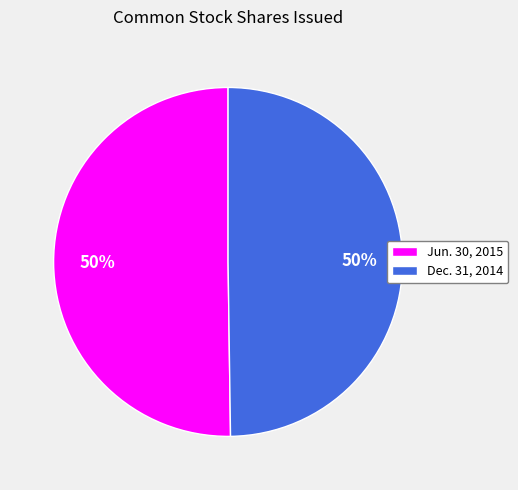

Do Dec. 31, 2014 and Jun. 30, 2015 together represent more than half of the pie?

Yes